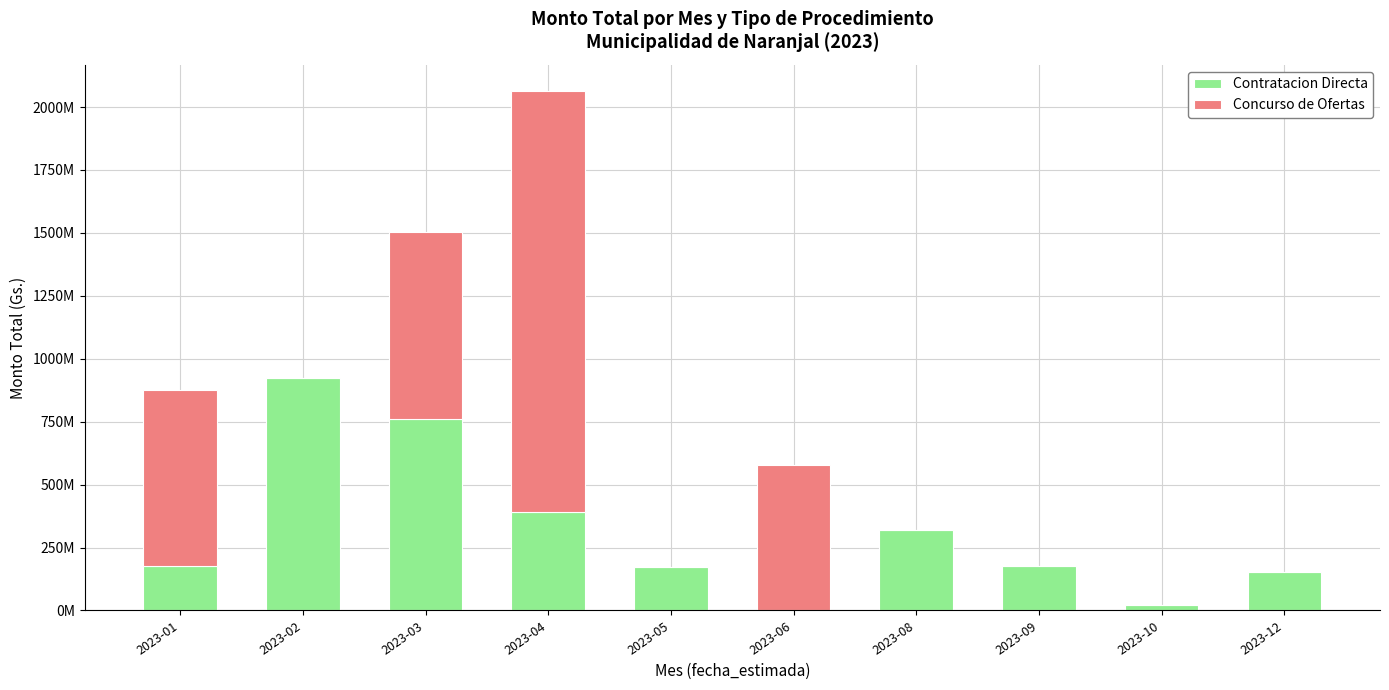

At which category is the sum across all series the highest?

2023-04